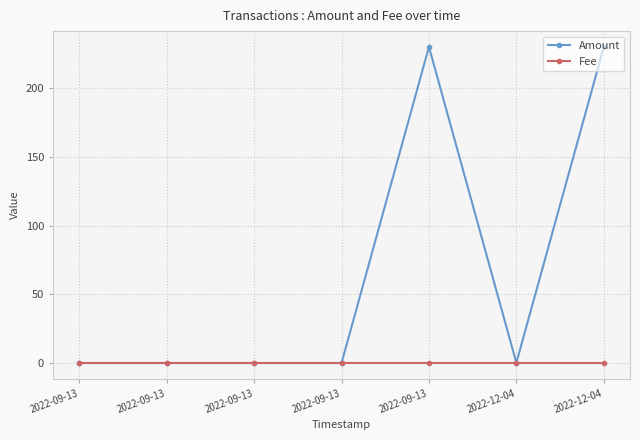

How many intersections are there between Amount and Fee?

1